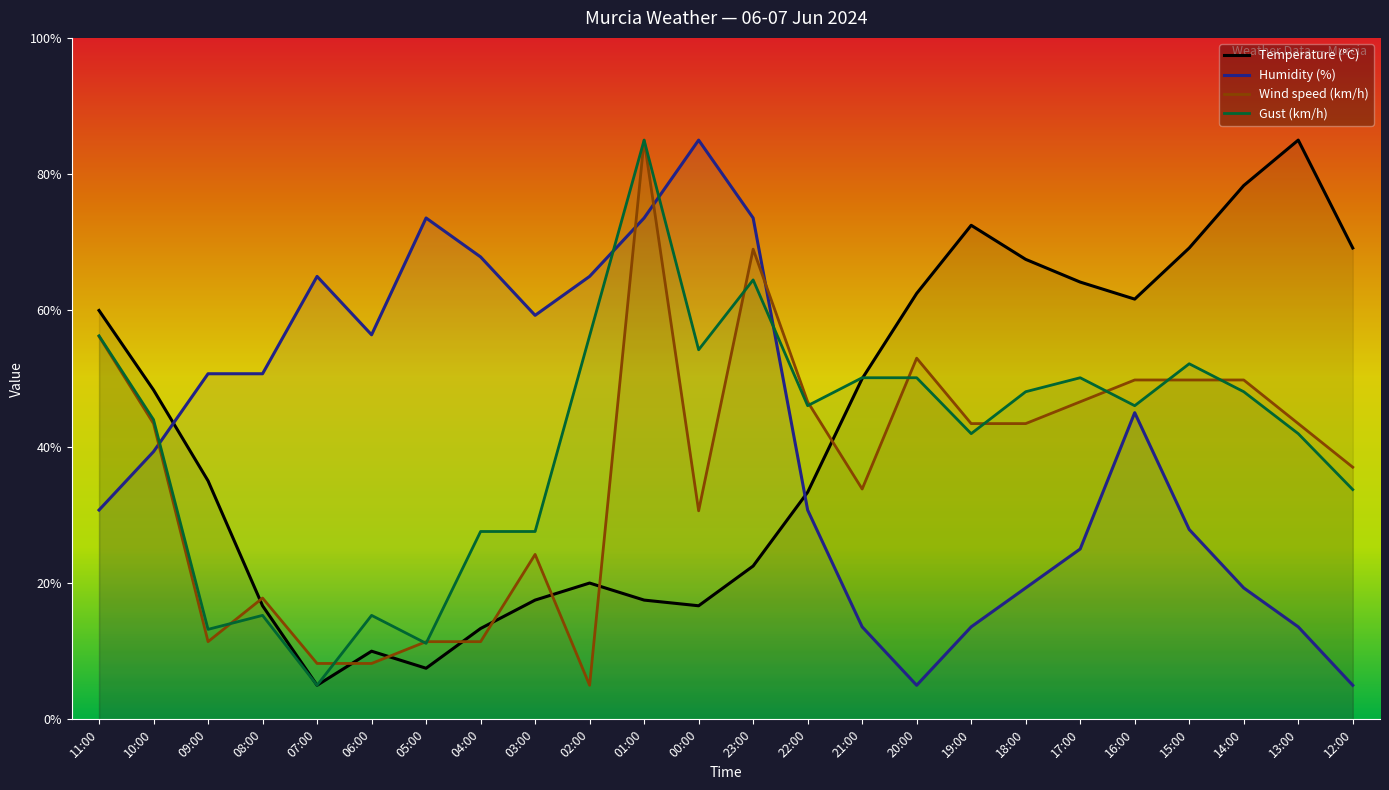

Read the Gust (km/h) value at 21:00.

50.1